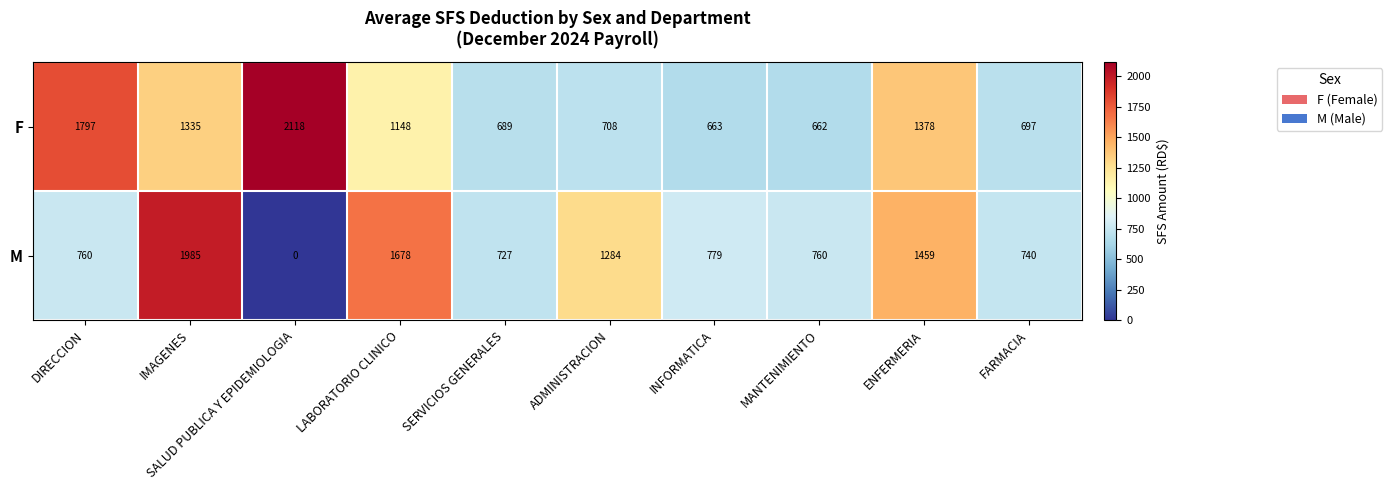

How many series are shown in this chart?

2